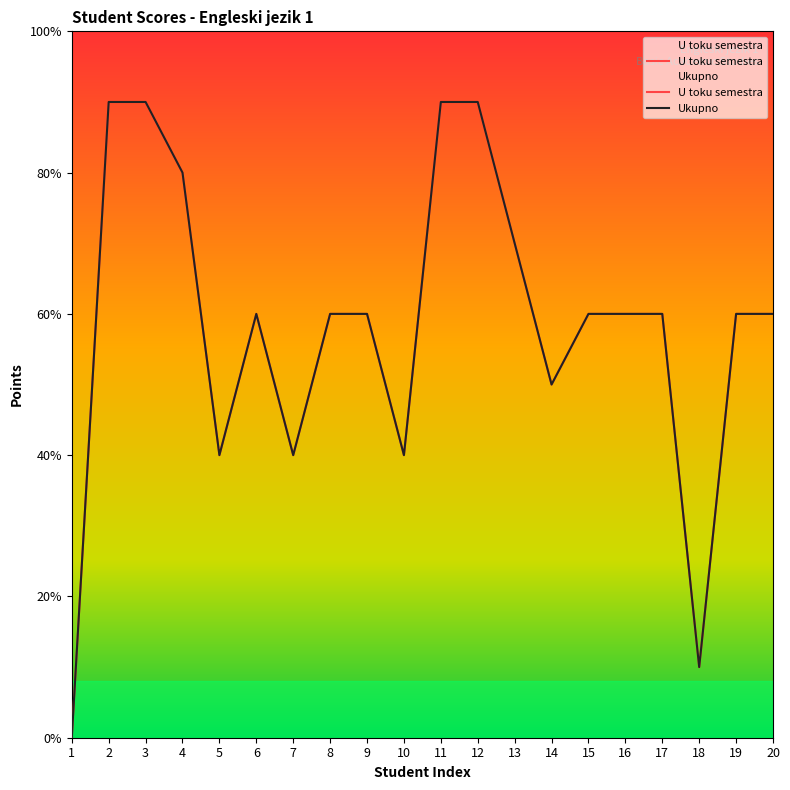

Between 20 and 13, which is larger?

13